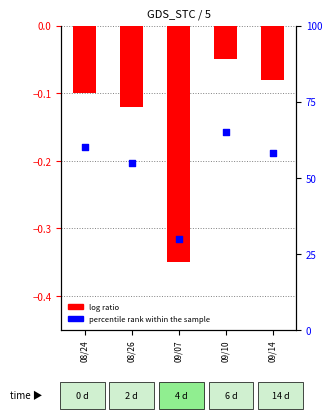

Which series has the widest spread of Y values?

percentile rank within the sample